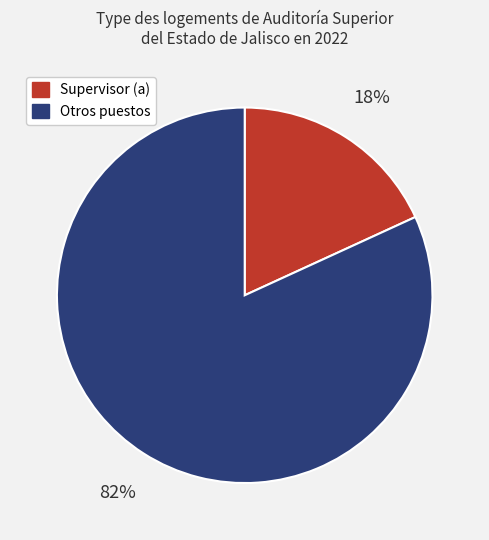

To the nearest percent, what is the difference between the largest and smallest slice percentages?

64%